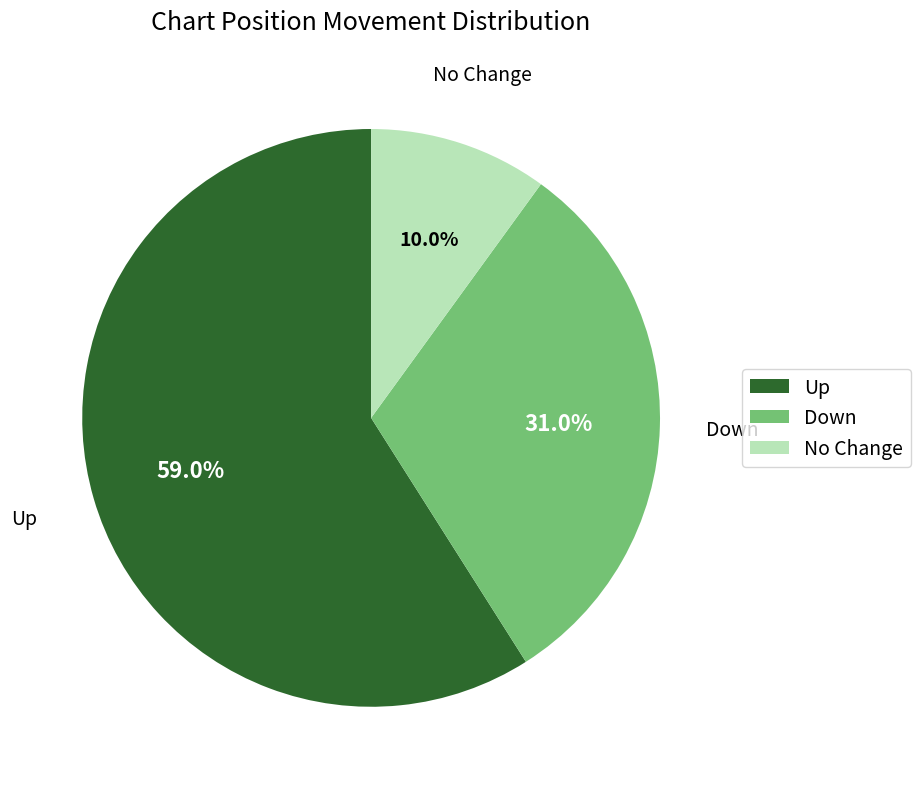

Is No Change the majority of the pie?

No